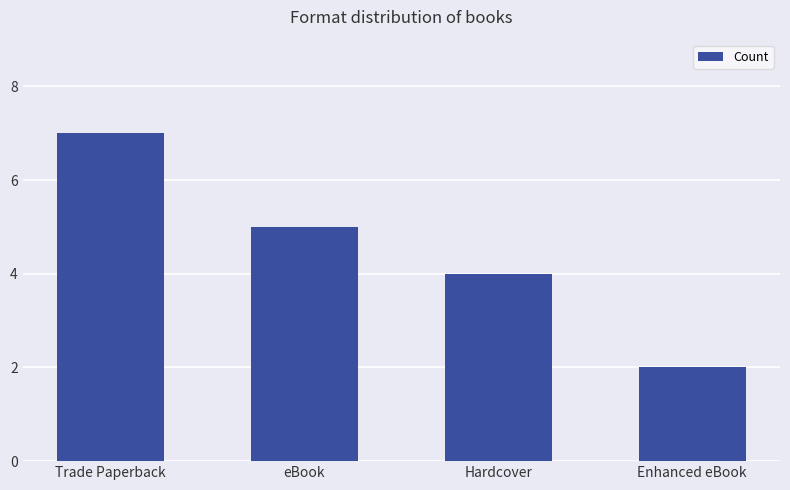

Reading left to right, transcribe all the data shown in this chart.

Trade Paperback=7	eBook=5	Hardcover=4	Enhanced eBook=2